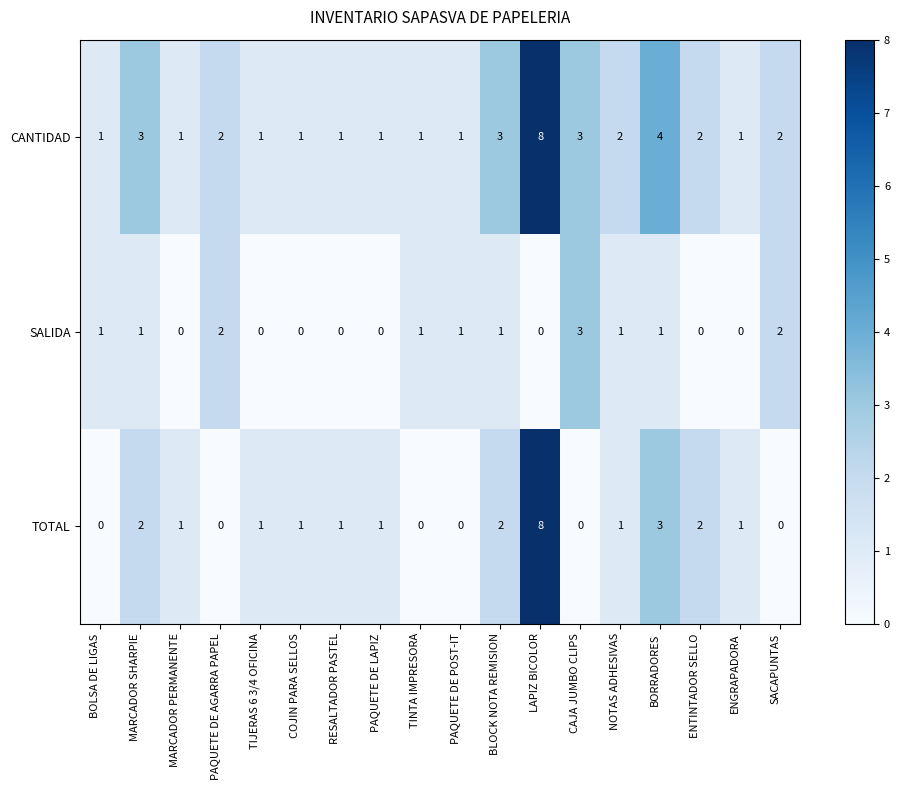

How many data points does each series have?

18